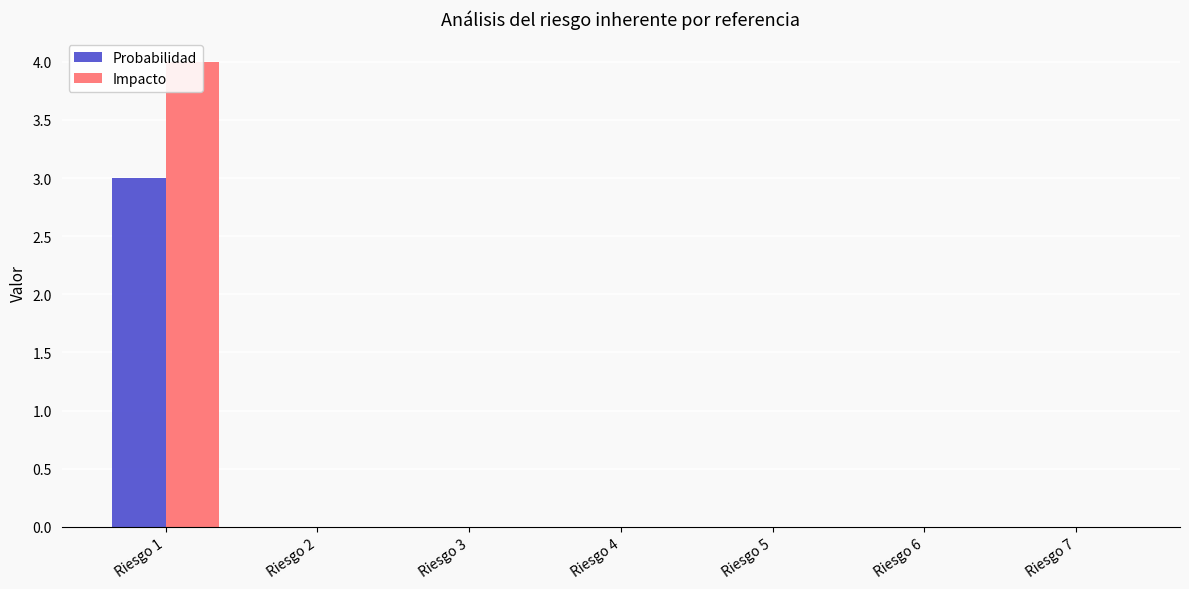

At Riesgo 5, list the series in order from largest to smallest.

Probabilidad, Impacto